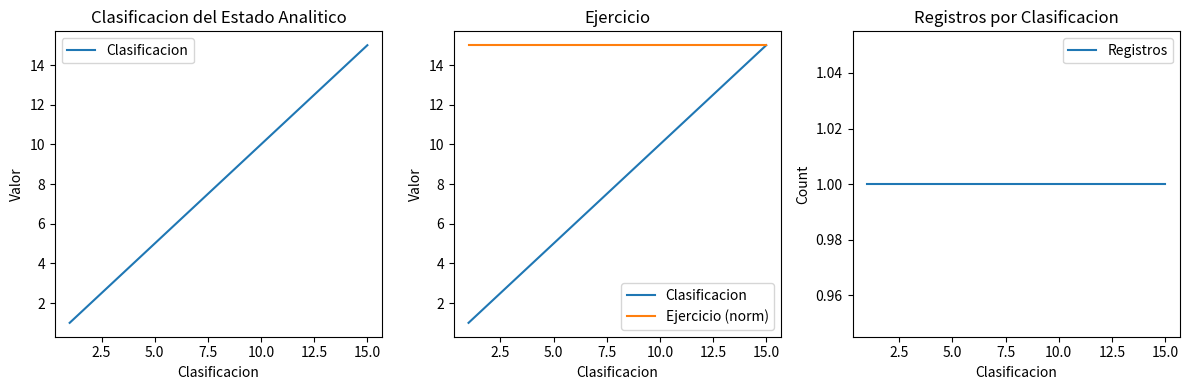

True or false: Clasificacion and Registros cross at least once.

False